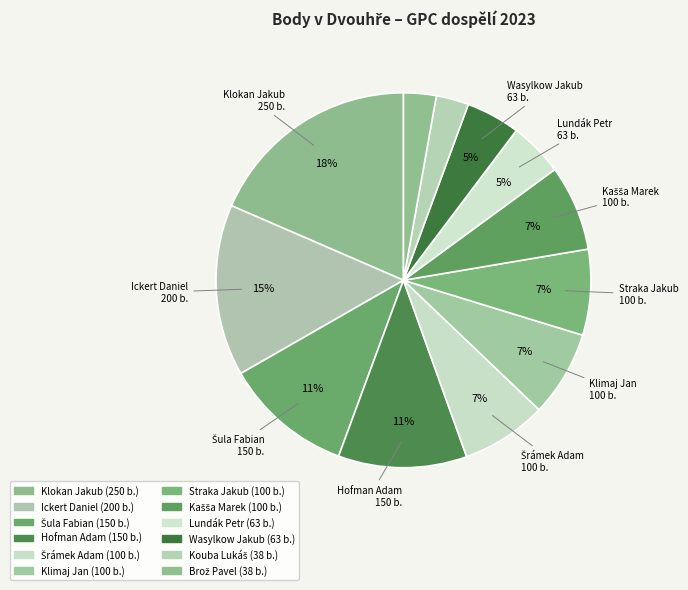

How many slices are in this pie chart?

12